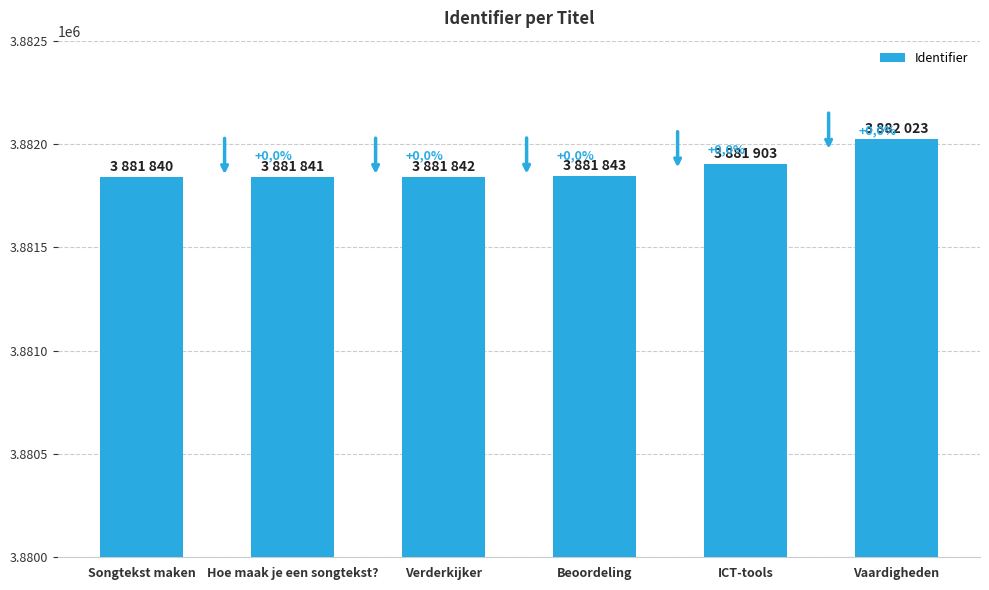

What is the change in value from Songtekst maken to Vaardigheden?

+183